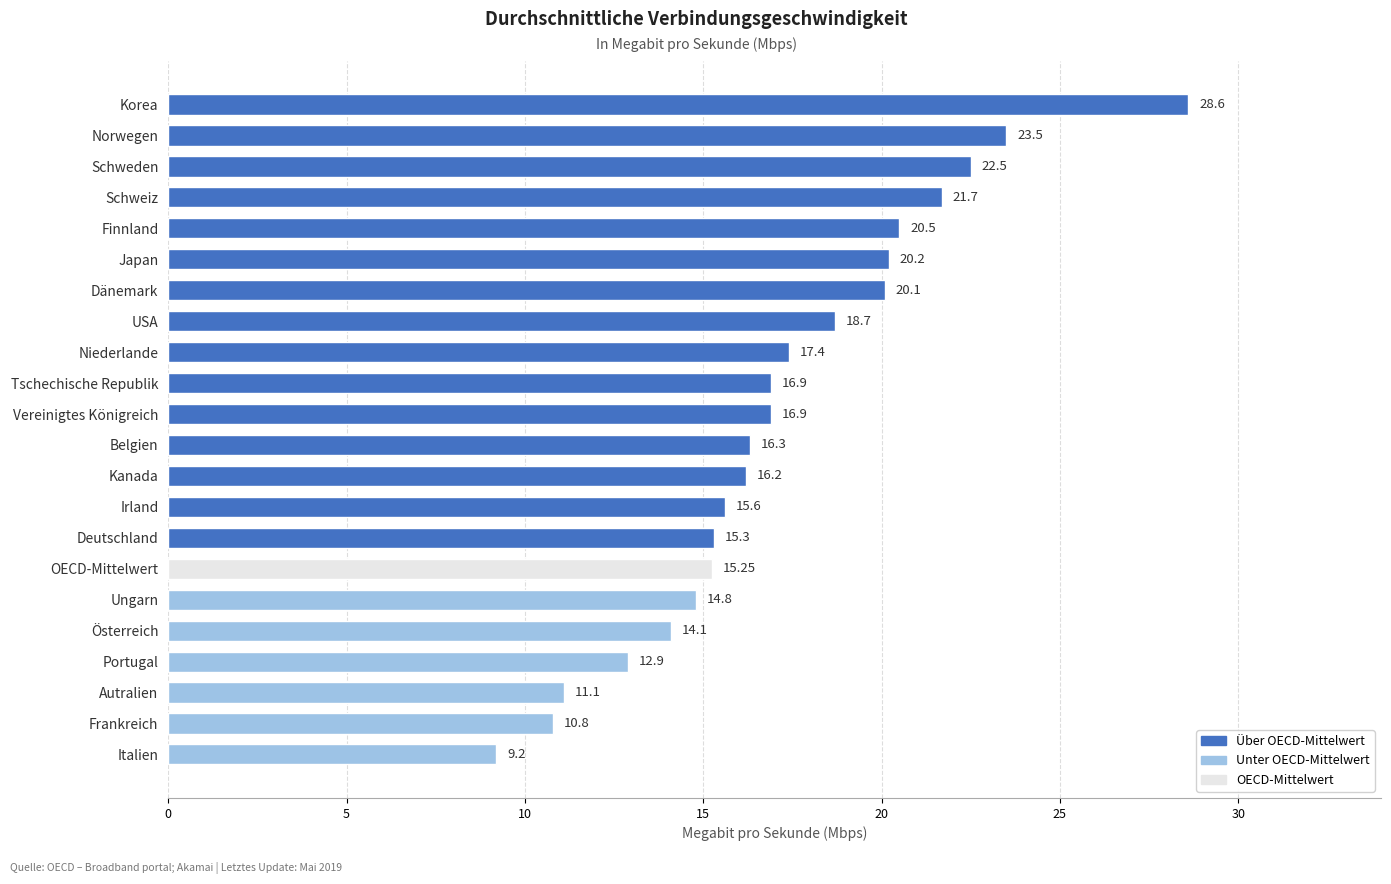

What is the label of the 18th bar from the top?

Österreich